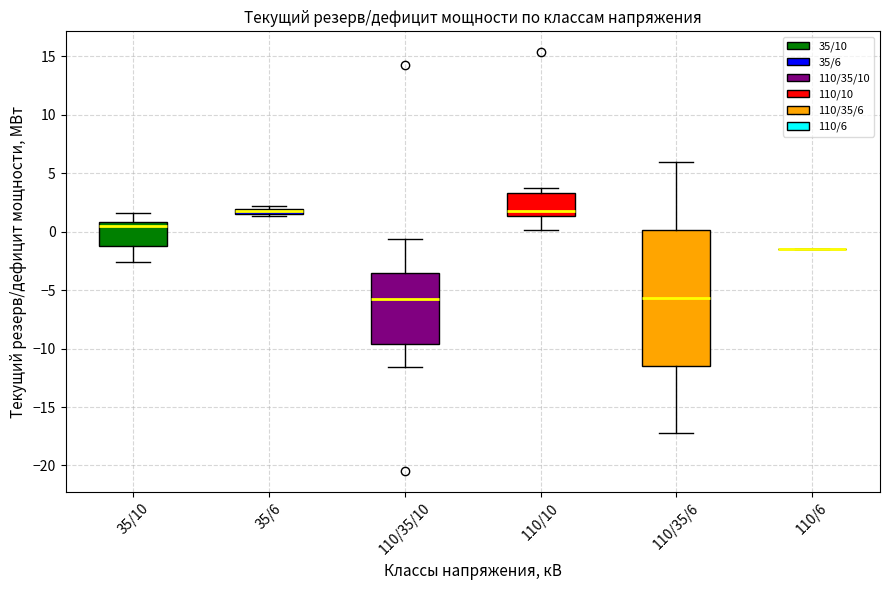

Where is the lower edge of the box for 35/6 on the y-axis? The values are not printed on the chart, so give them approximately, as read against the axis.

1.5